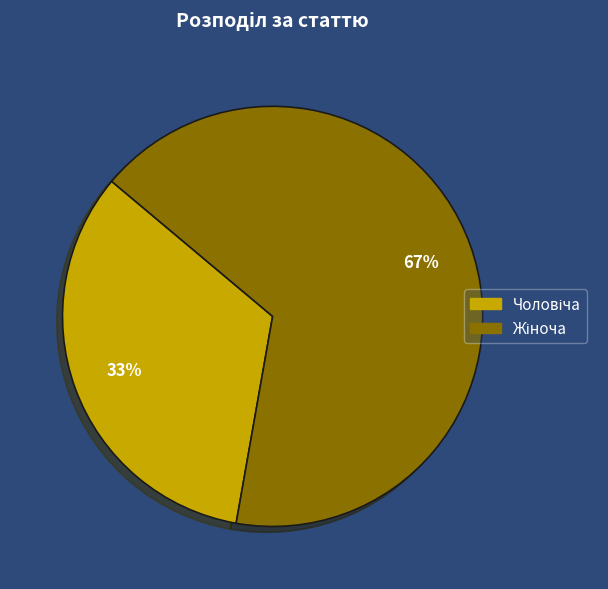

To the nearest percent, what is the average slice percentage?

50%